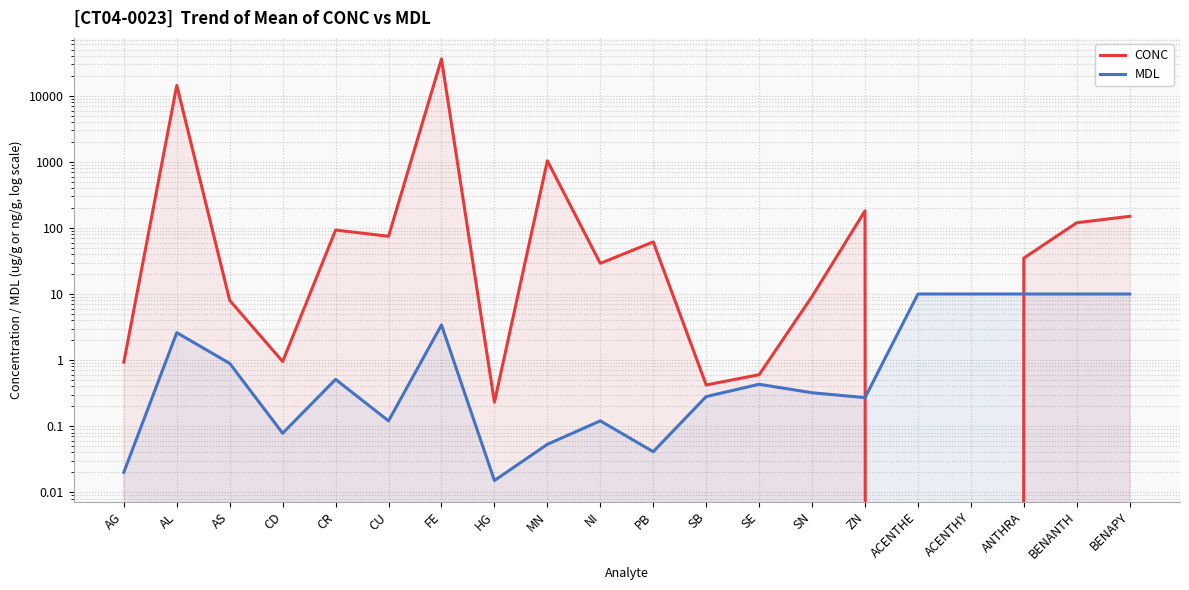

What is the difference between the highest and lowest values at ANTHRA?

25.0